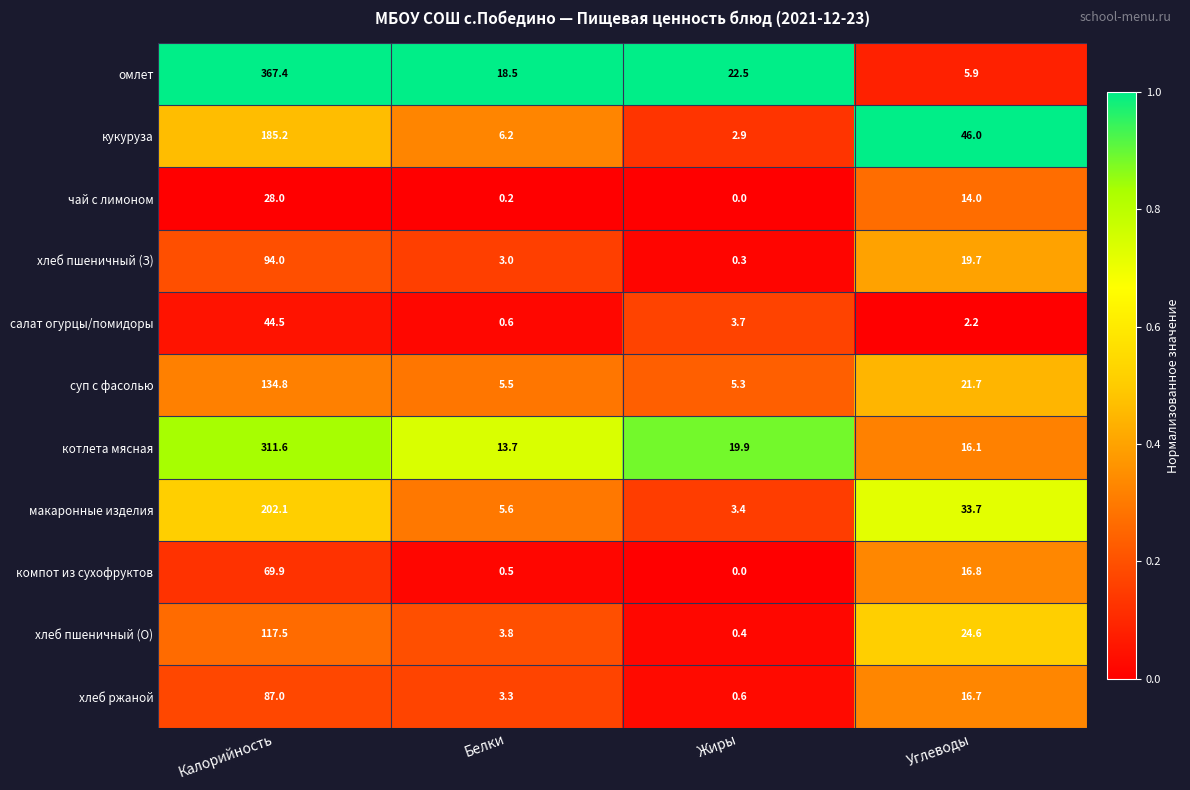

The салат огурцы/помидоры series shows 44.5 at Калорийность. True or false?

True